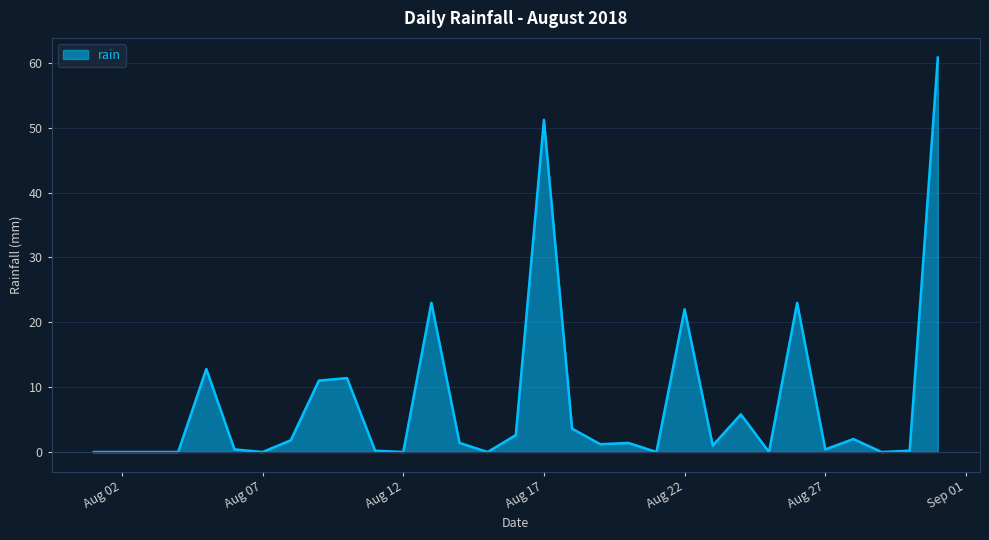

What is the maximum value shown in the chart?

60.8